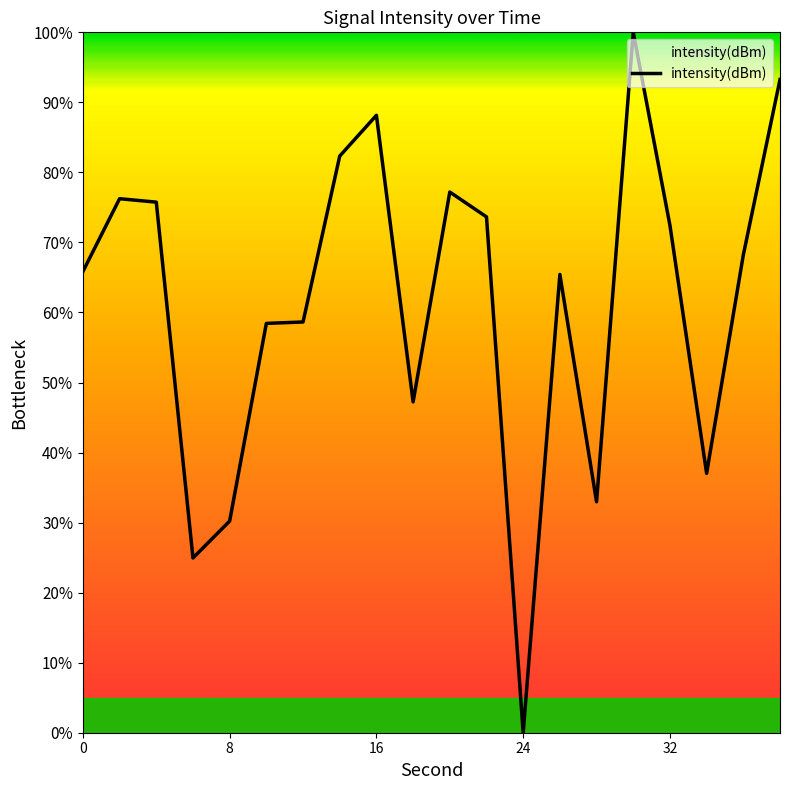

What is the sum of all values?

1228.0